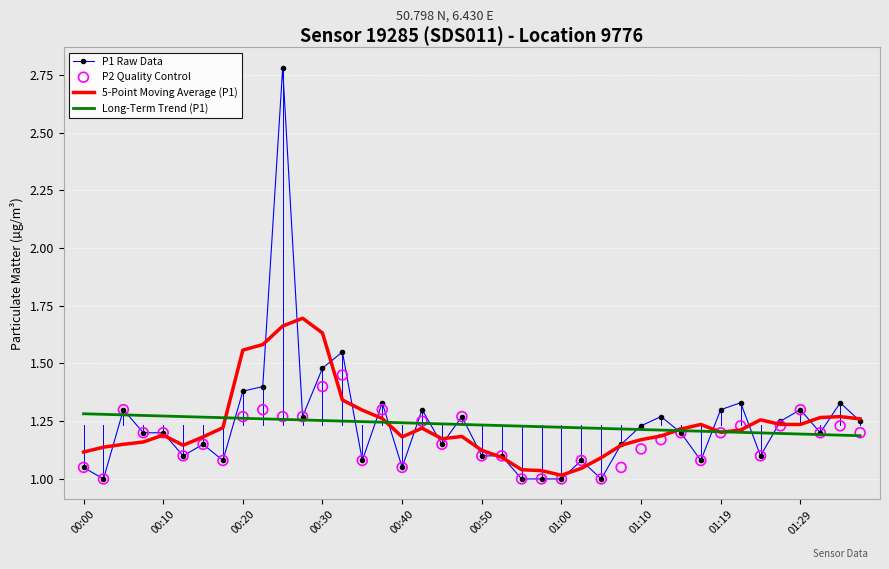

Which series has the largest total across all categories?

5-Point Moving Average (P1)